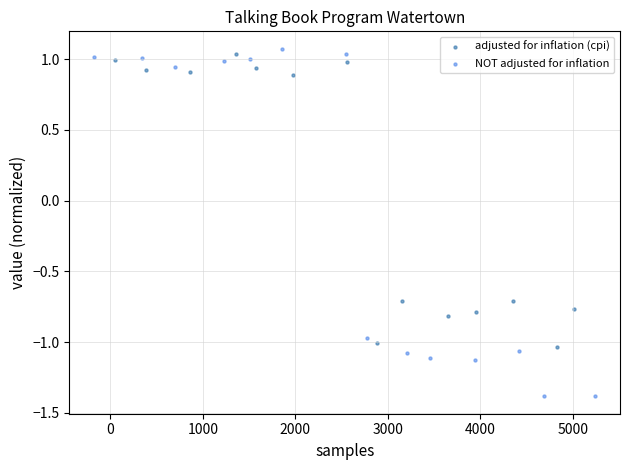

Which series has the widest spread of Y values?

NOT adjusted for inflation